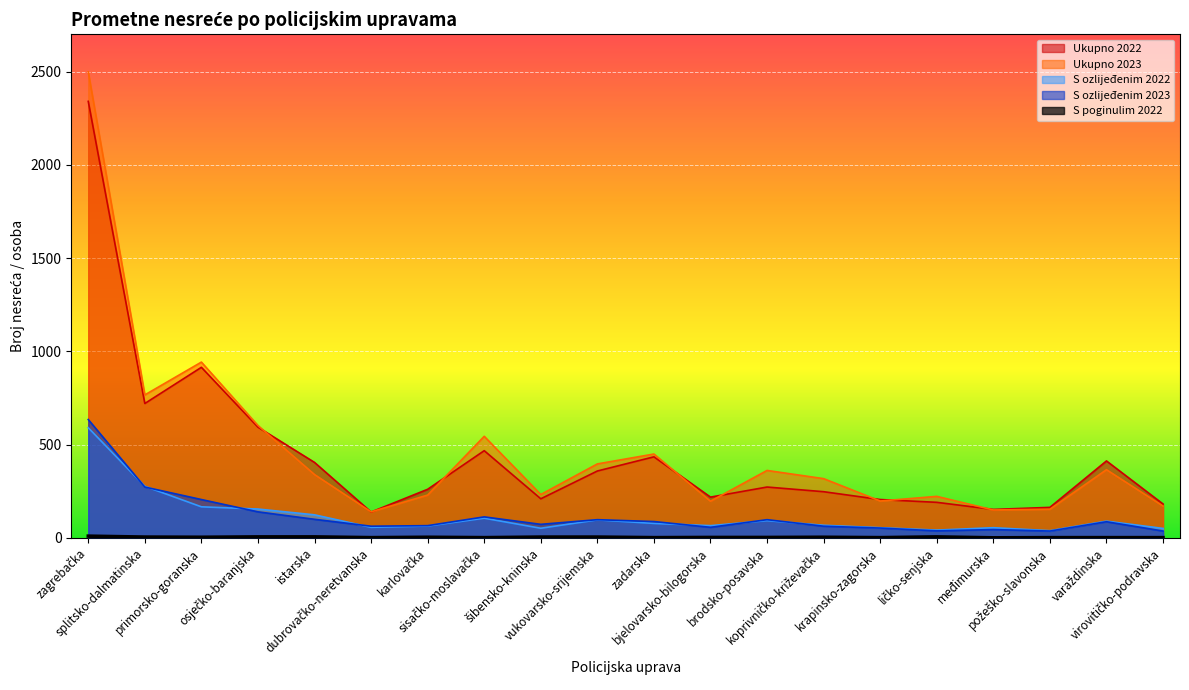

How many lines are shown in the chart?

5